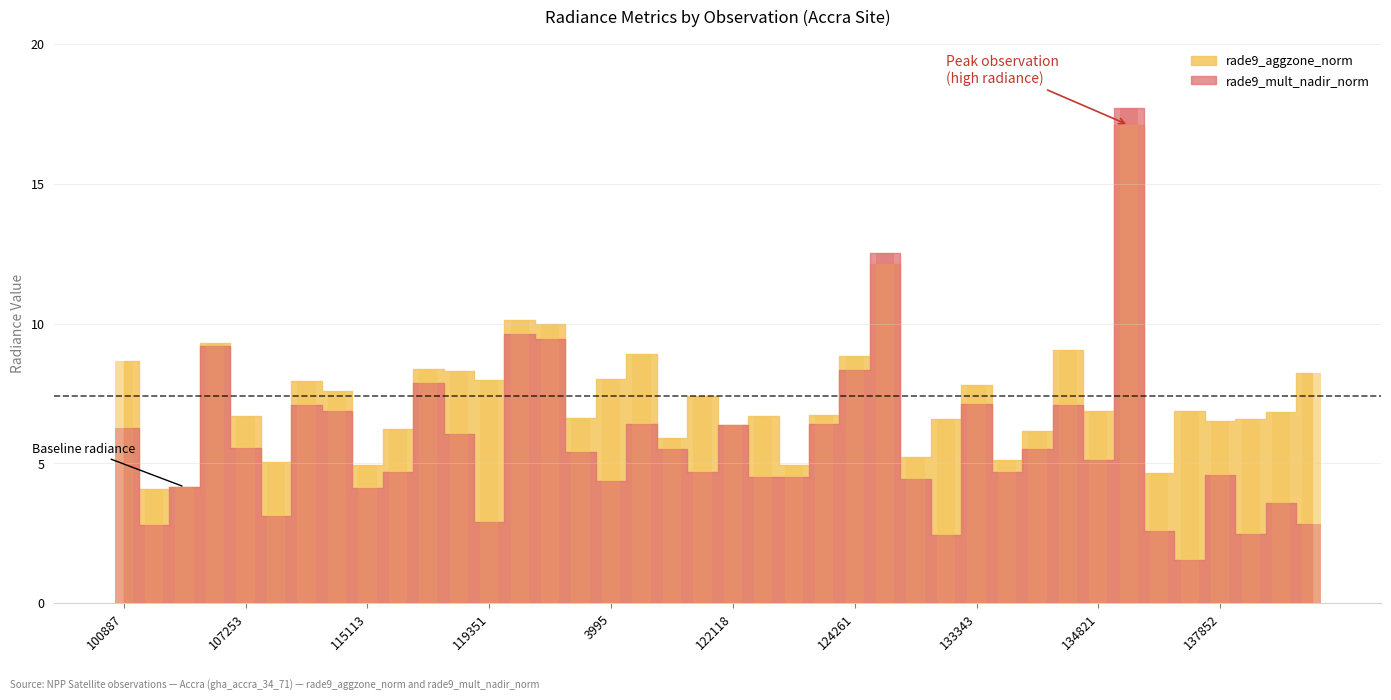

The rade9_aggzone_norm series shows 6.6 at 138620. True or false?

True